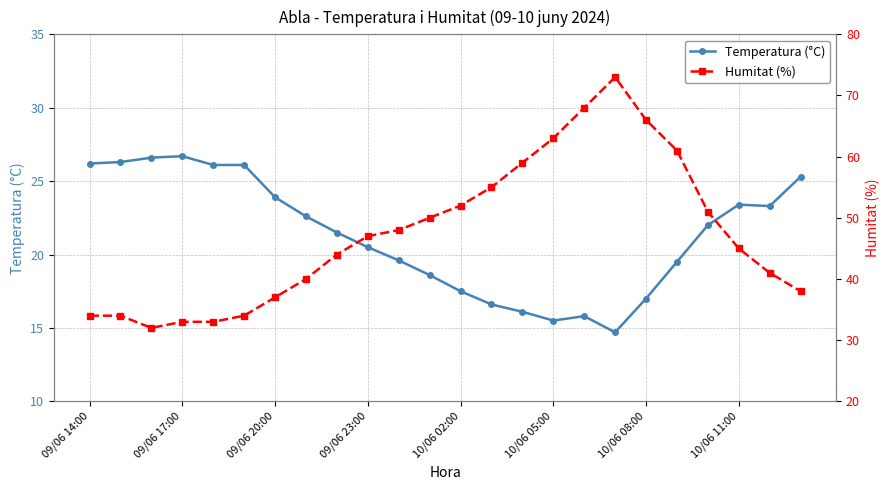

Where does the Humitat (%) series first go above 47?

10